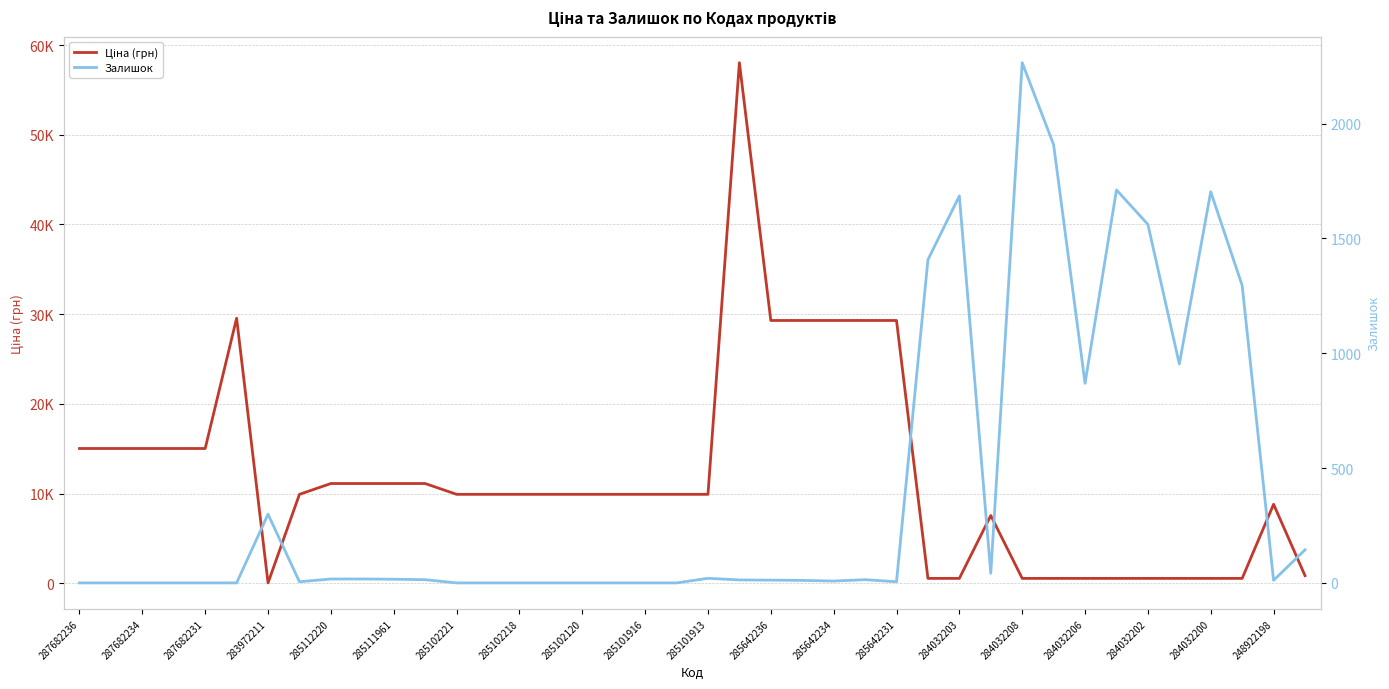

At 284032202, list the series in order from largest to smallest.

Залишок, Ціна (грн)